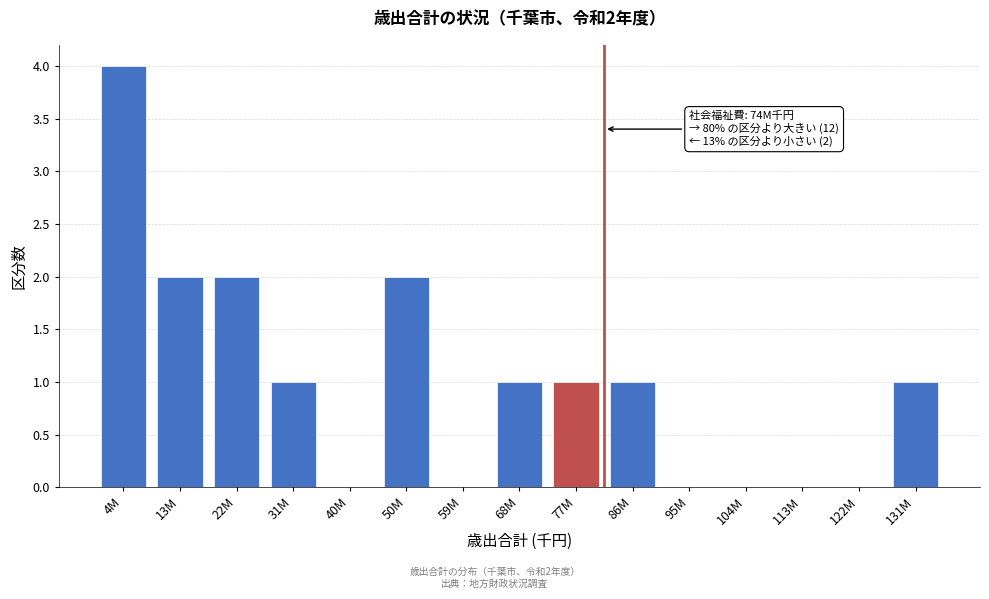

Reading left to right, extract all data points from this chart.

4M=4	13M=2	22M=2	31M=1	40M=0	50M=2	59M=0	68M=1	77M=1	86M=1	95M=0	104M=0	113M=0	122M=0	131M=1